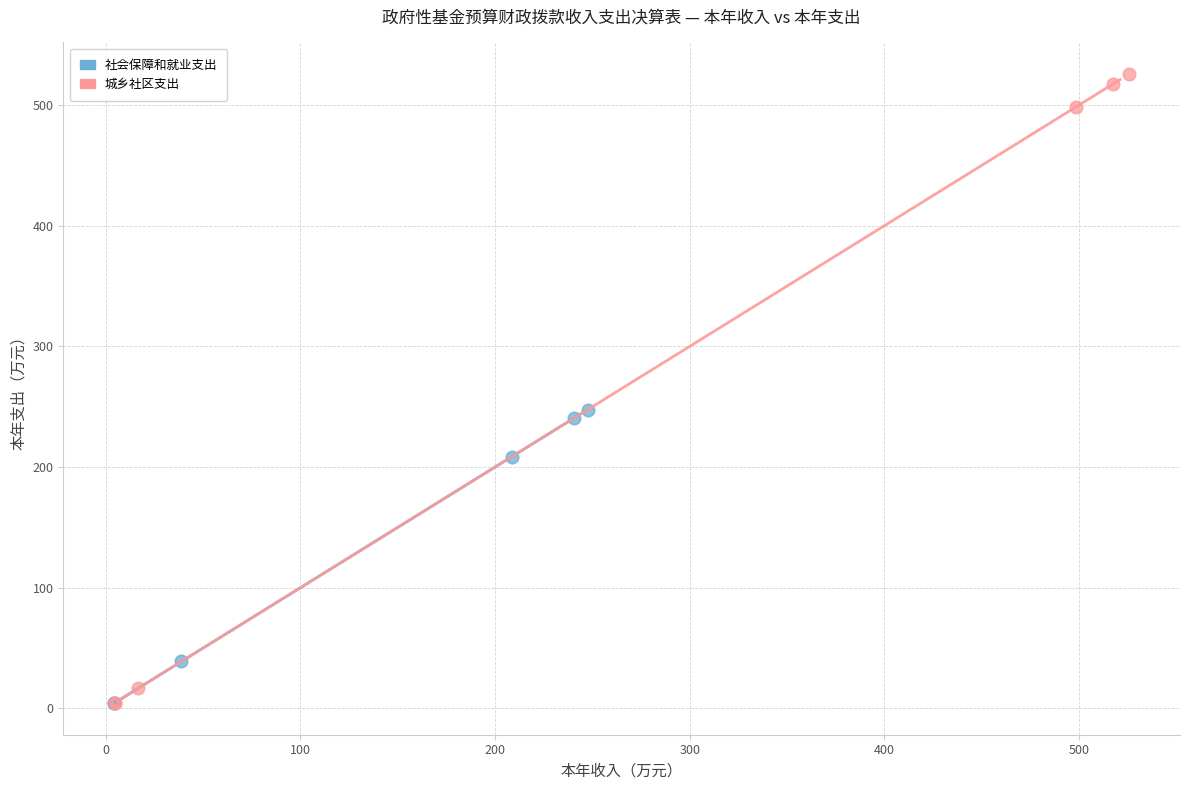

Which series has the largest Y range (max minus min)?

城乡社区支出